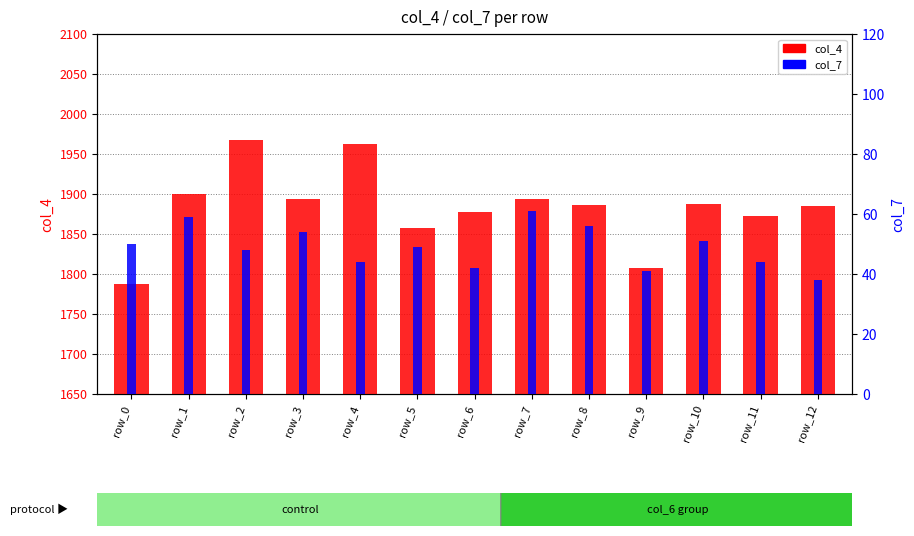

At how many categories does at least one series exceed 599?

13